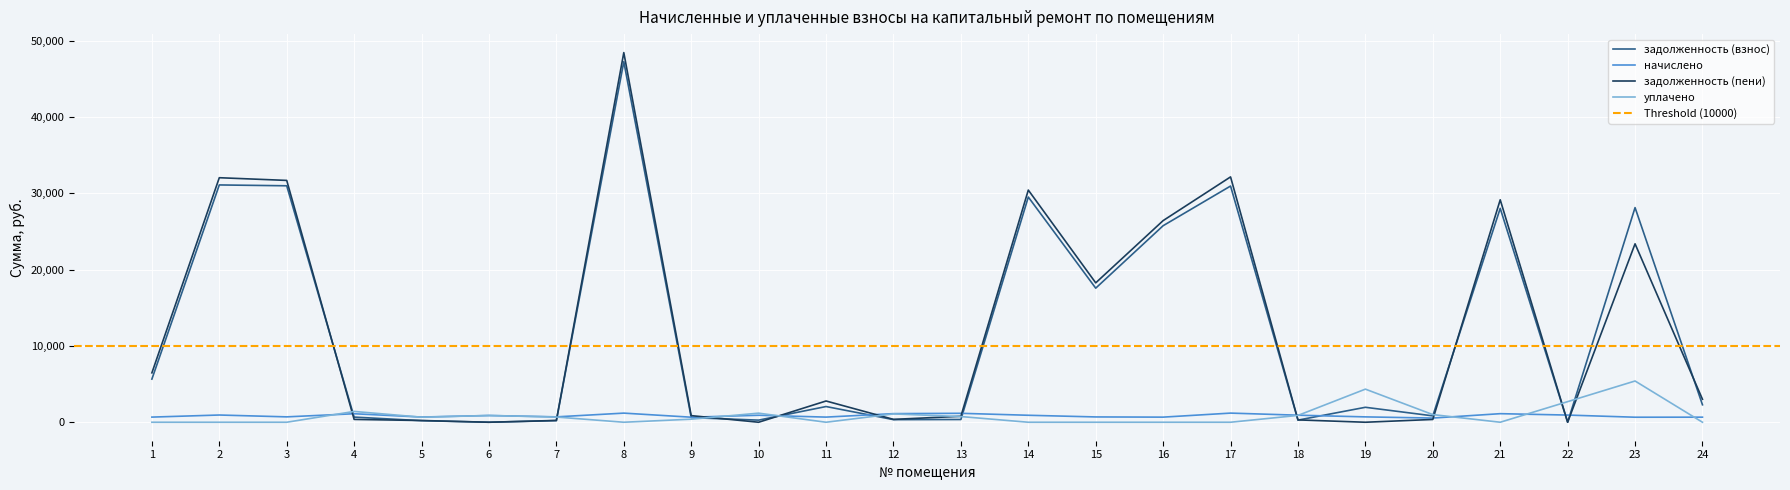

Which series changed the most between 16 and 18?

задолженность (пени)